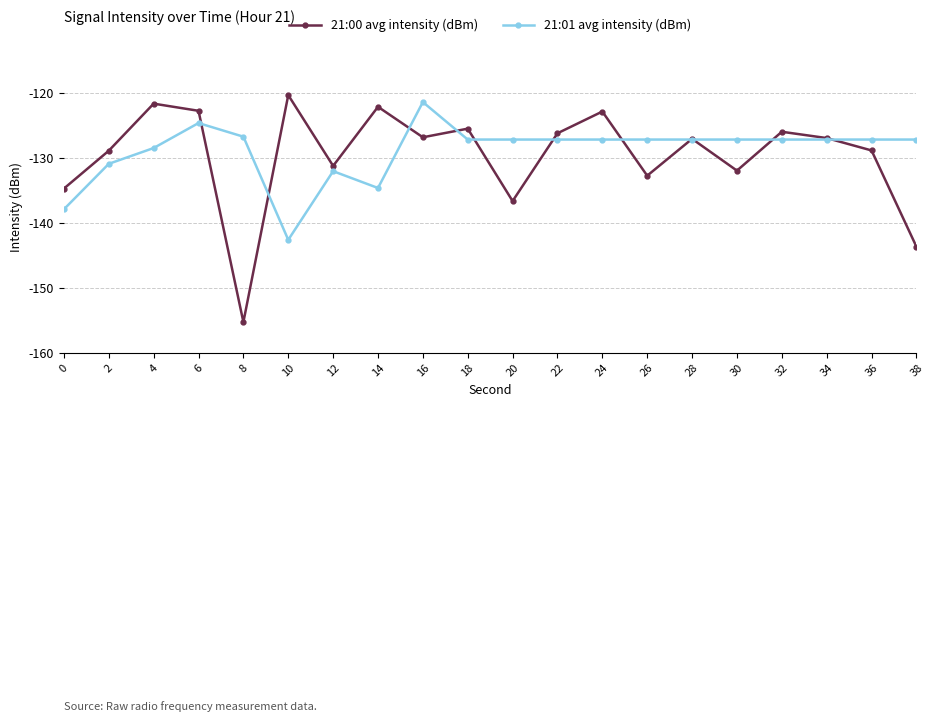

Which series has the widest spread of values?

21:00 avg intensity (dBm)